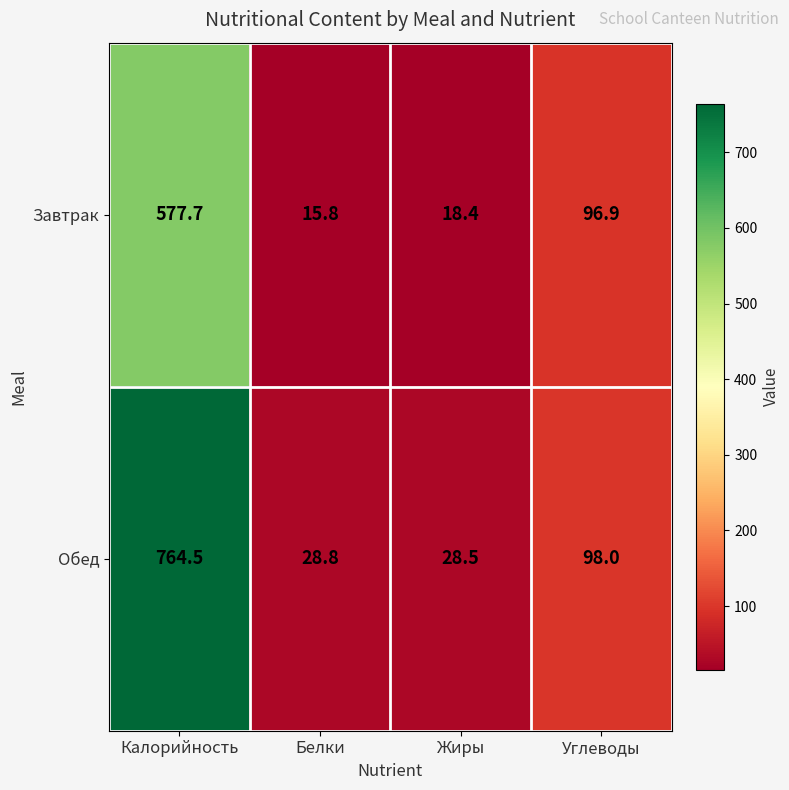

The value of Обед at Жиры is 8.2. True or false?

False